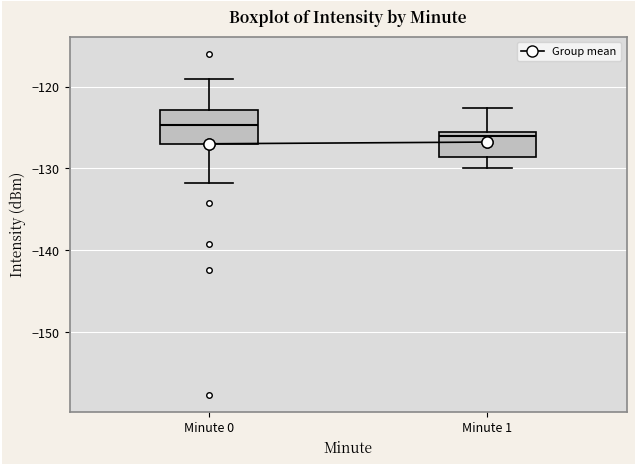

Comparing the boxes themselves (not the whiskers), which one is the tallest?

Minute 0